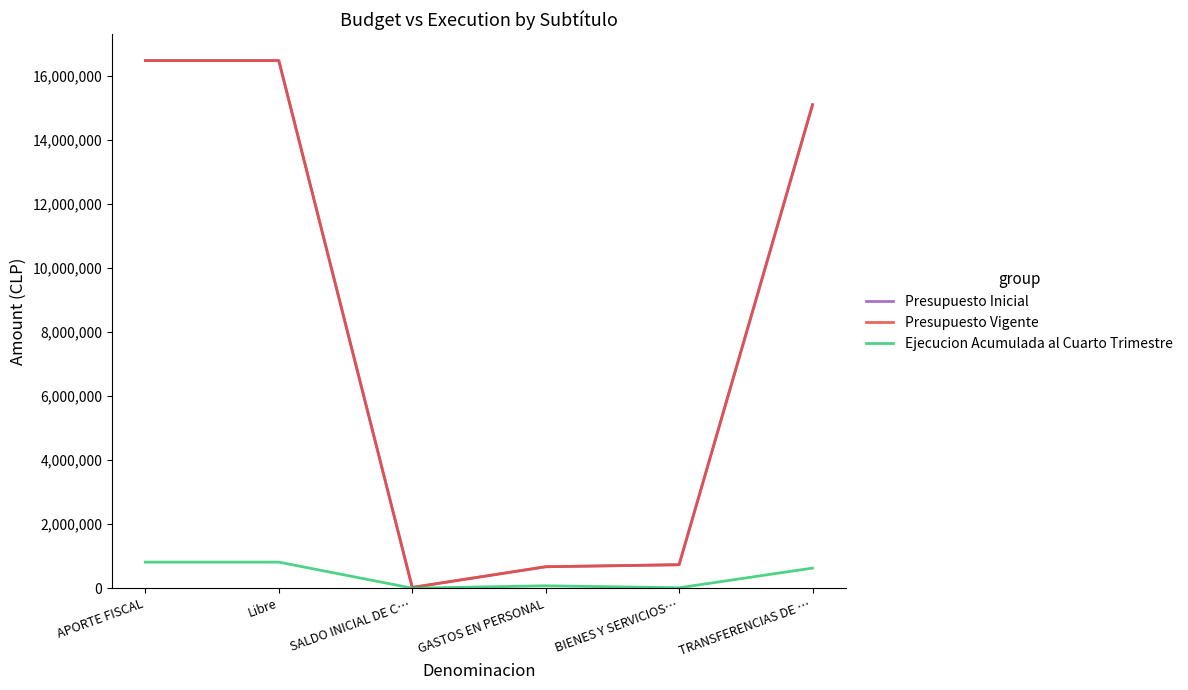

The value of Presupuesto Inicial at TRANSFERENCIAS DE … is 15106362. True or false?

True